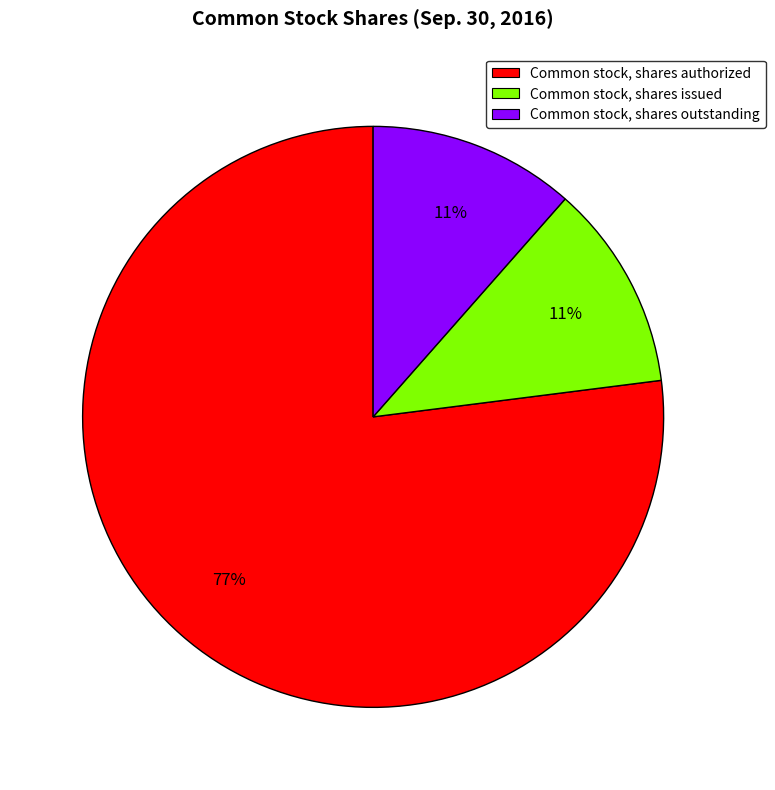

To the nearest percent, what is the average slice percentage?

33%